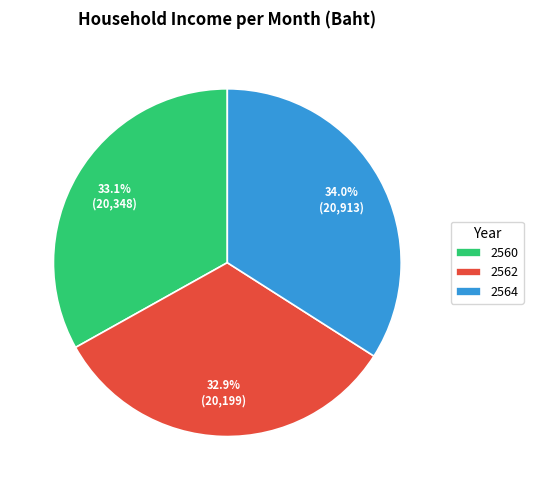

To the nearest percent, what portion does 2562 represent?

33%